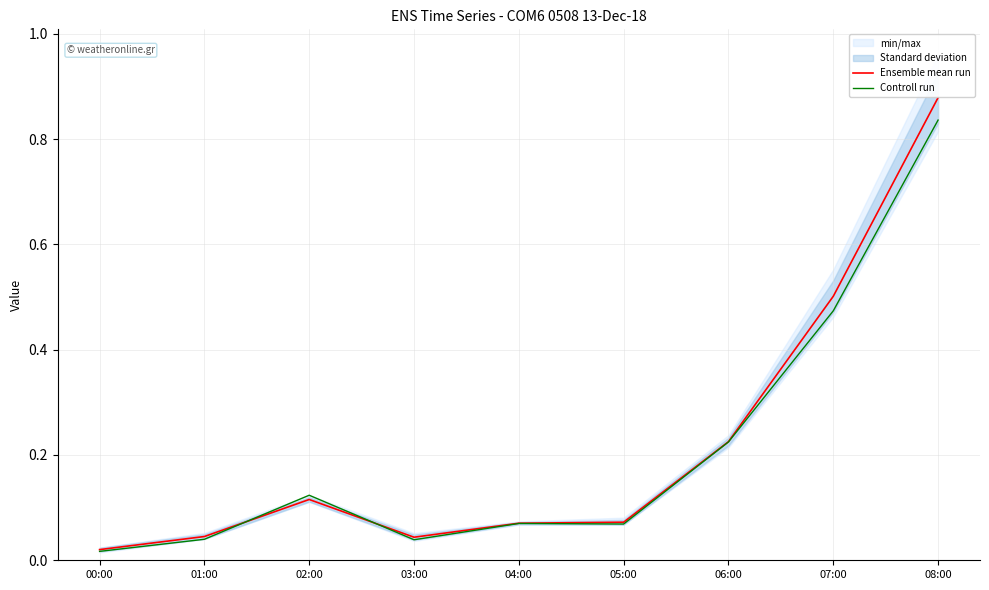

List the series in order of their peak value, highest first.

Ensemble mean run, Controll run